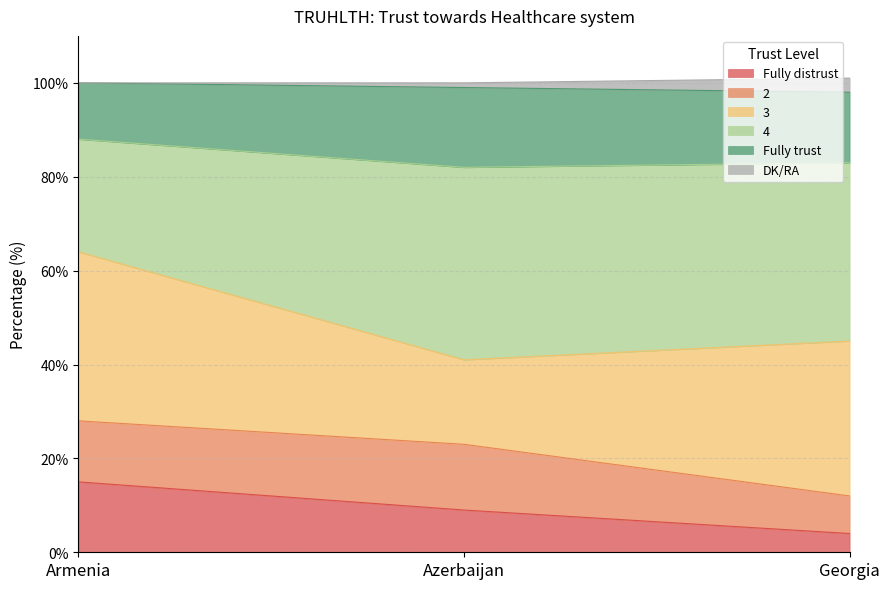

What is the total value across all series at Armenia?

100